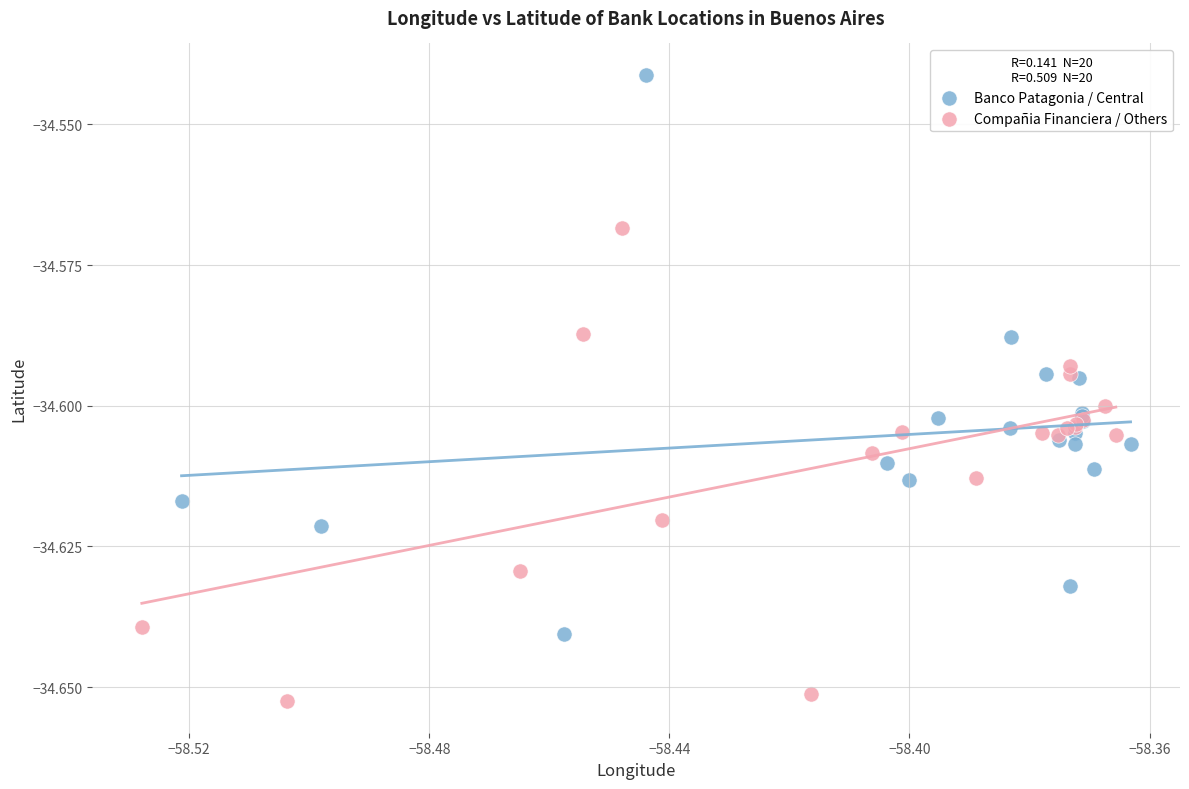

Which series has the widest spread of Y values?

Banco Patagonia / Central